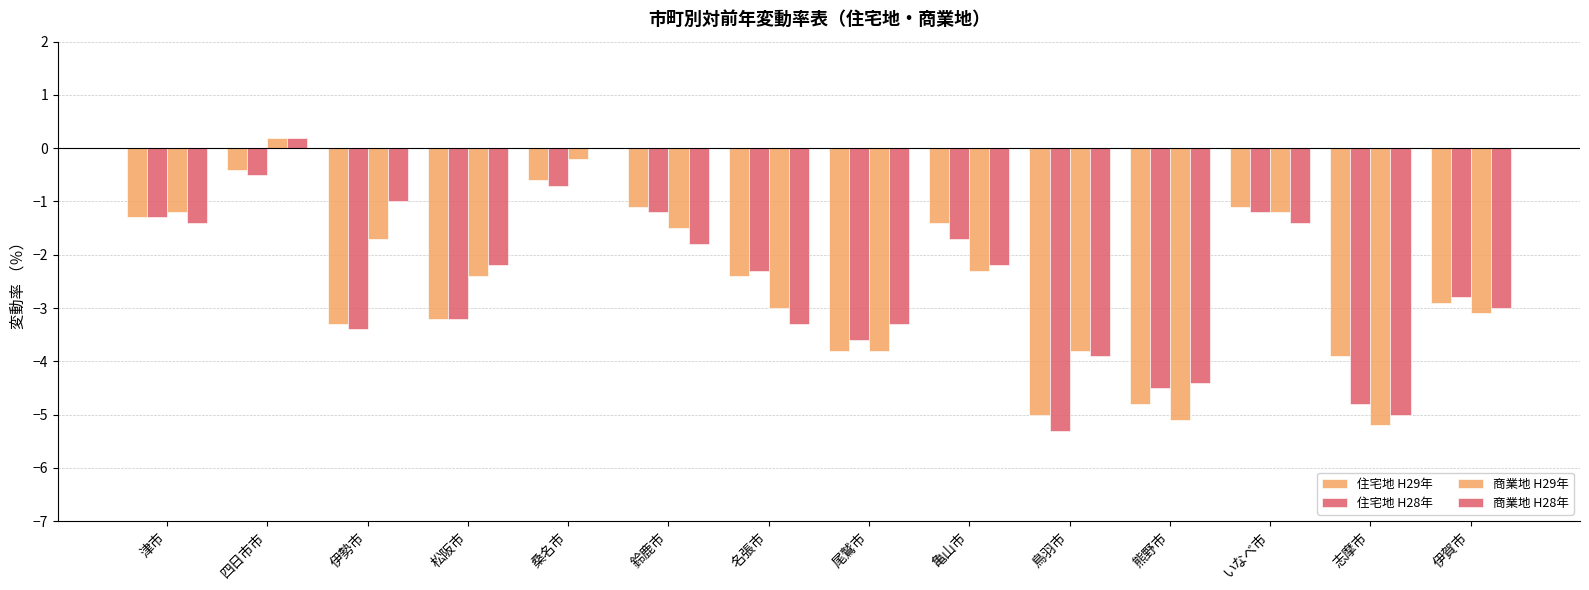

Count the number of data series in this chart.

4